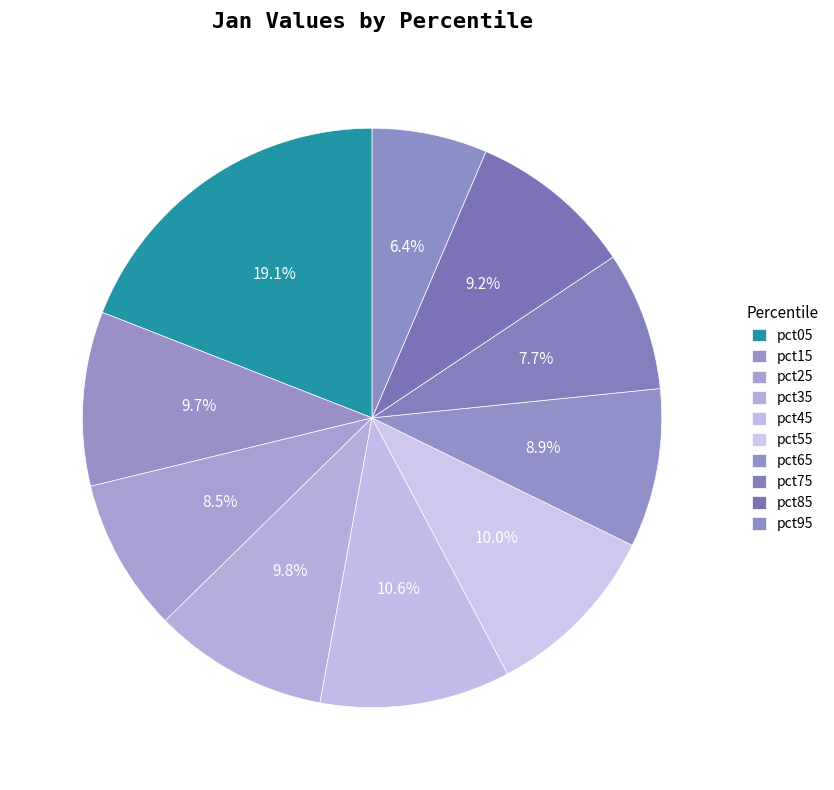

Count the number of slices in the pie.

10